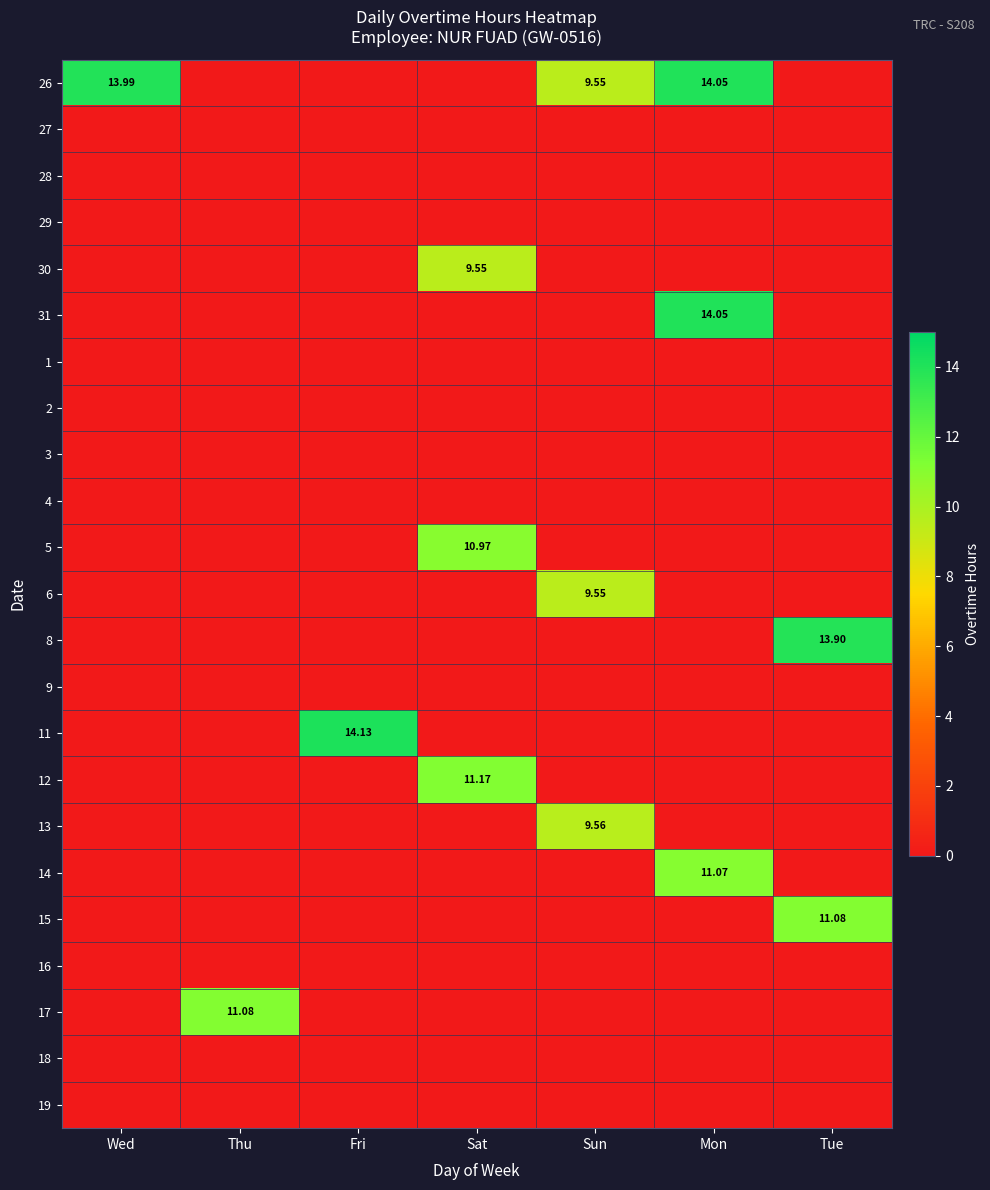

At which category does the chart reach its peak across all series?

Fri